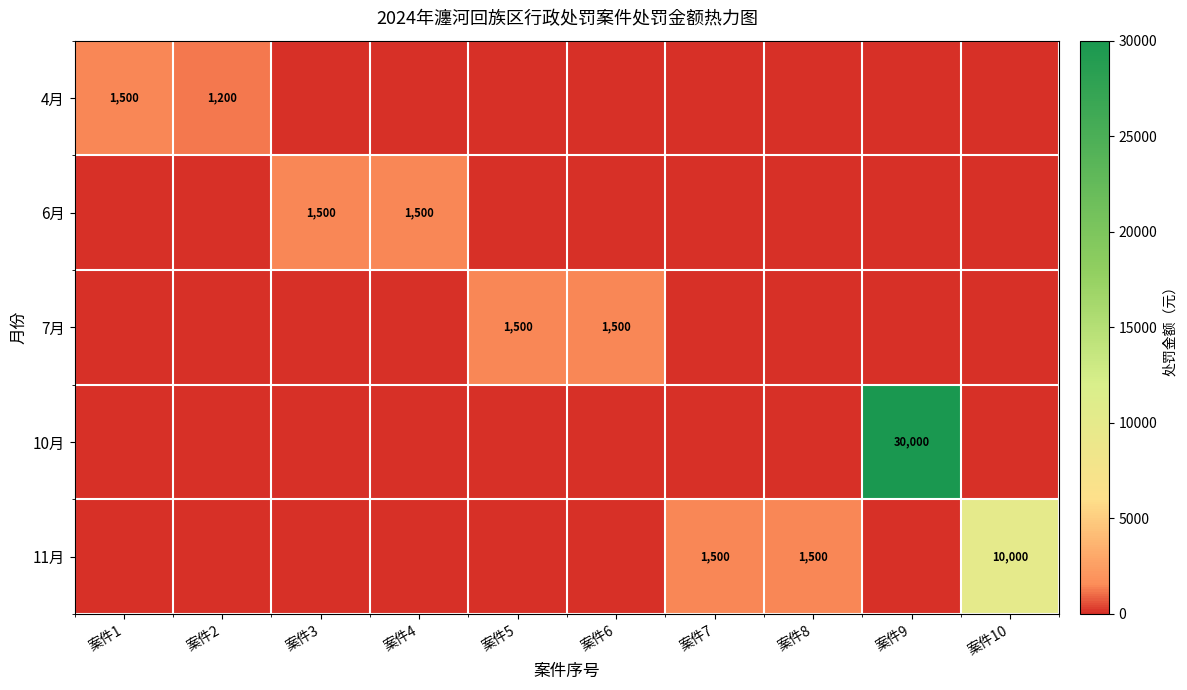

The value of 10月 at 案件9 is 50975. True or false?

False